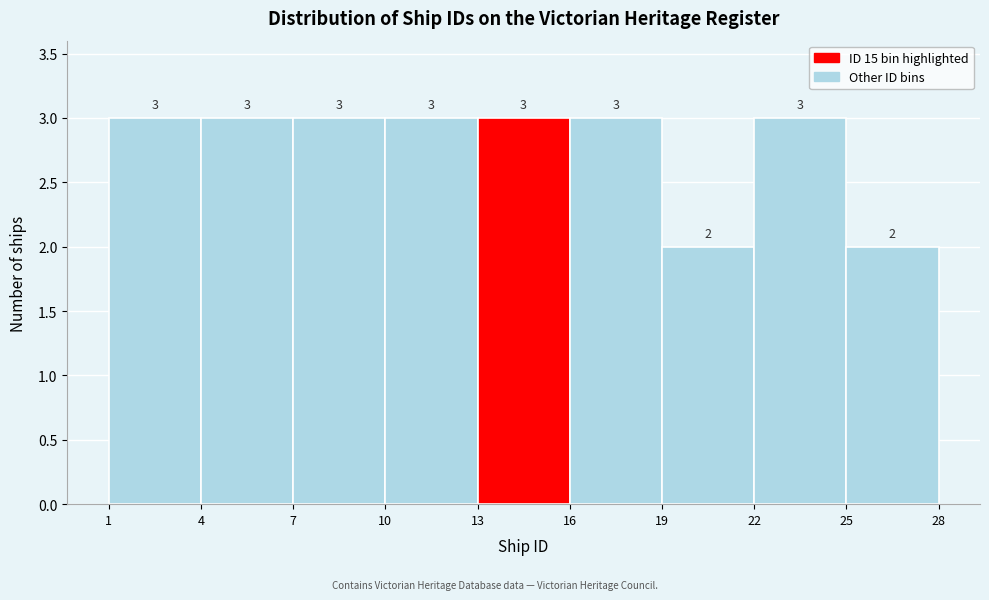

Reading left to right, list every bar in this chart as the range it spans on the x-axis followed by its height.

1 to 4: 3
4 to 7: 3
7 to 10: 3
10 to 13: 3
13 to 16: 3
16 to 19: 3
19 to 22: 2
22 to 25: 3
25 to 28: 2